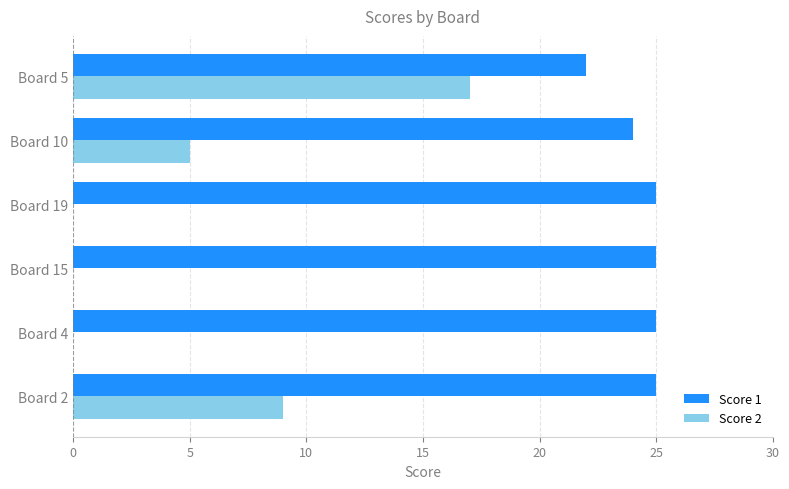

What is the total value across all series at Board 15?

25